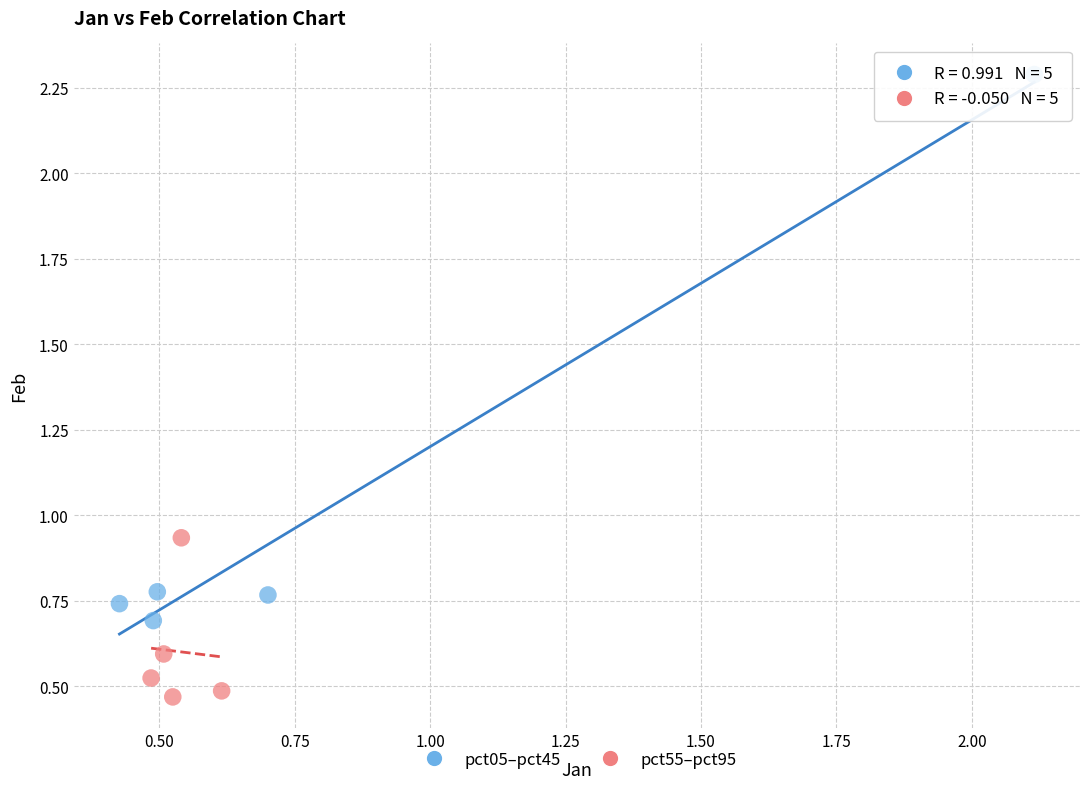

Which series contains the lowest Y value?

pct55–pct95